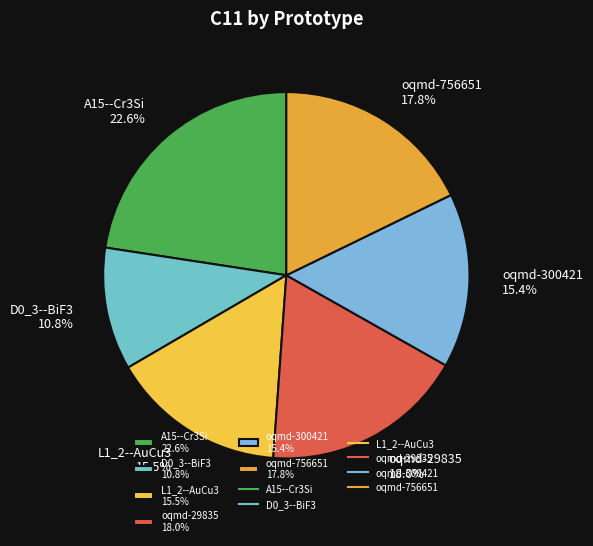

Does oqmd-29835 account for over 50% of the chart?

No